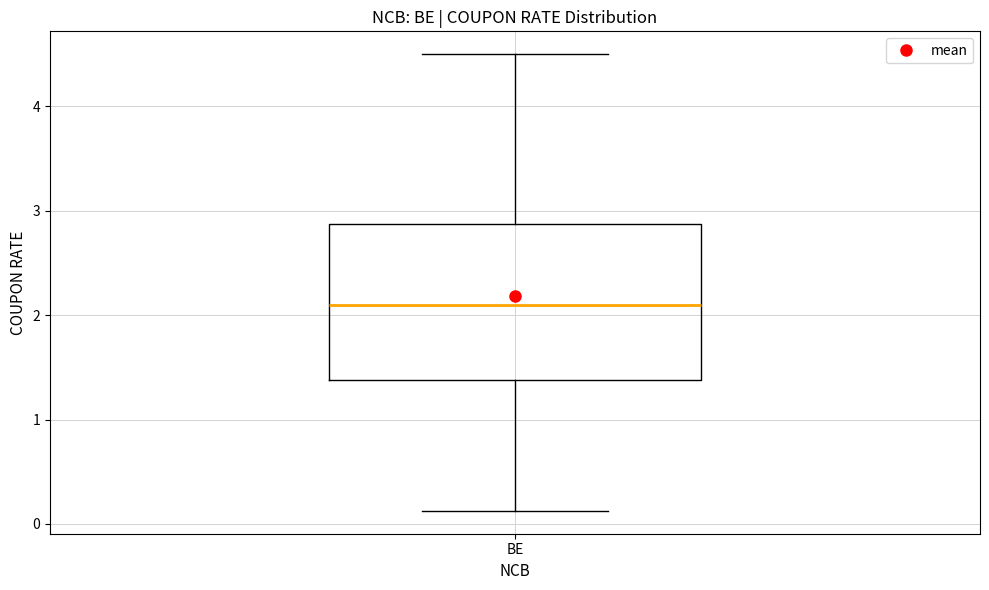

Read this box plot against the y-axis: the position of the median line, the range covered by the box, and the ends of both whiskers. The values are not printed on the chart, so give them approximately, as read against the axis.

median 2.1, box 1.4 to 2.9, whiskers 0.1 to 4.5